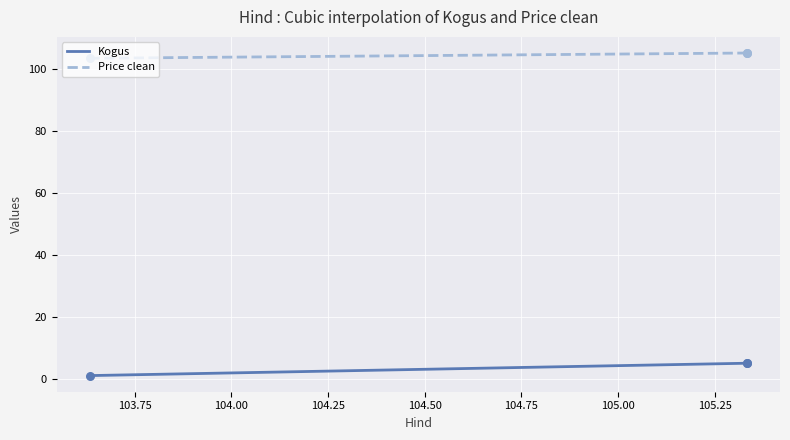

True or false: Price clean and Kogus cross at least once.

False